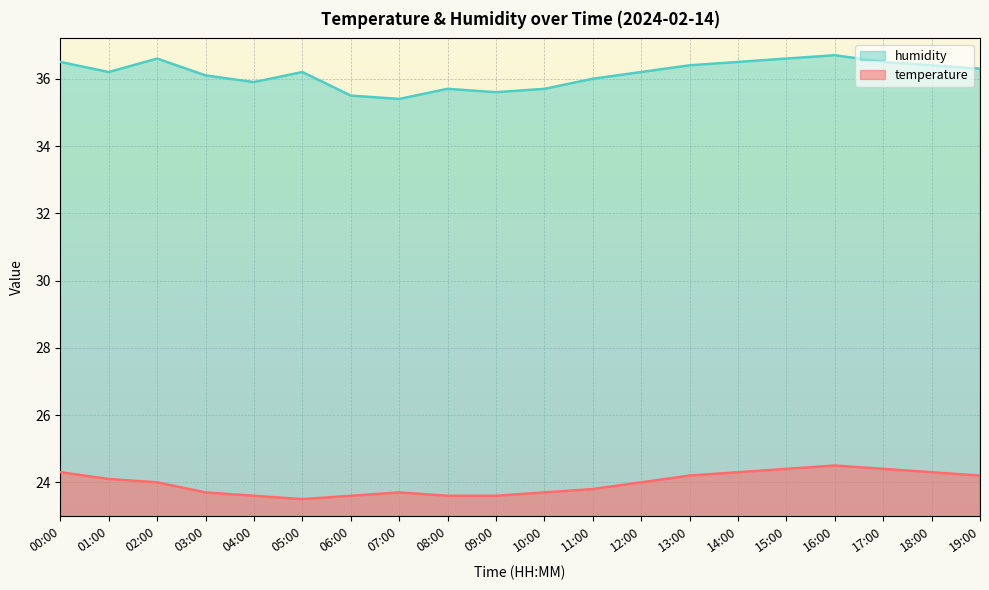

What is the difference between the highest and lowest values at 17:00?

12.1